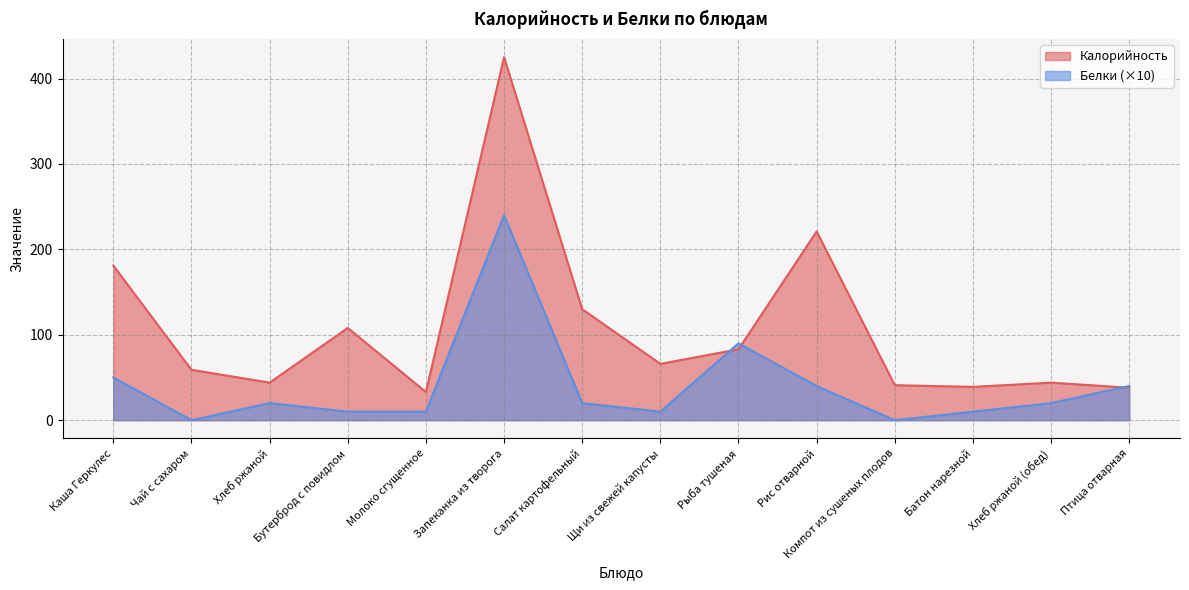

Reading left to right, what are all the values shown in this chart?

Калорийность: Каша Геркулес=181	Чай с сахаром=59	Хлеб ржаной=44	Бутерброд с повидлом=108	Молоко сгущенное=33	Запеканка из творога=425	Салат картофельный=130	Щи из свежей капусты=66	Рыба тушеная=83	Рис отварной=221	Компот из сушеных плодов=41	Батон нарезной=39	Хлеб ржаной (обед)=44	Птица отварная=38
Белки: Каша Геркулес=50	Чай с сахаром=0	Хлеб ржаной=20	Бутерброд с повидлом=10	Молоко сгущенное=10	Запеканка из творога=240	Салат картофельный=20	Щи из свежей капусты=10	Рыба тушеная=90	Рис отварной=40	Компот из сушеных плодов=0	Батон нарезной=10	Хлеб ржаной (обед)=20	Птица отварная=40